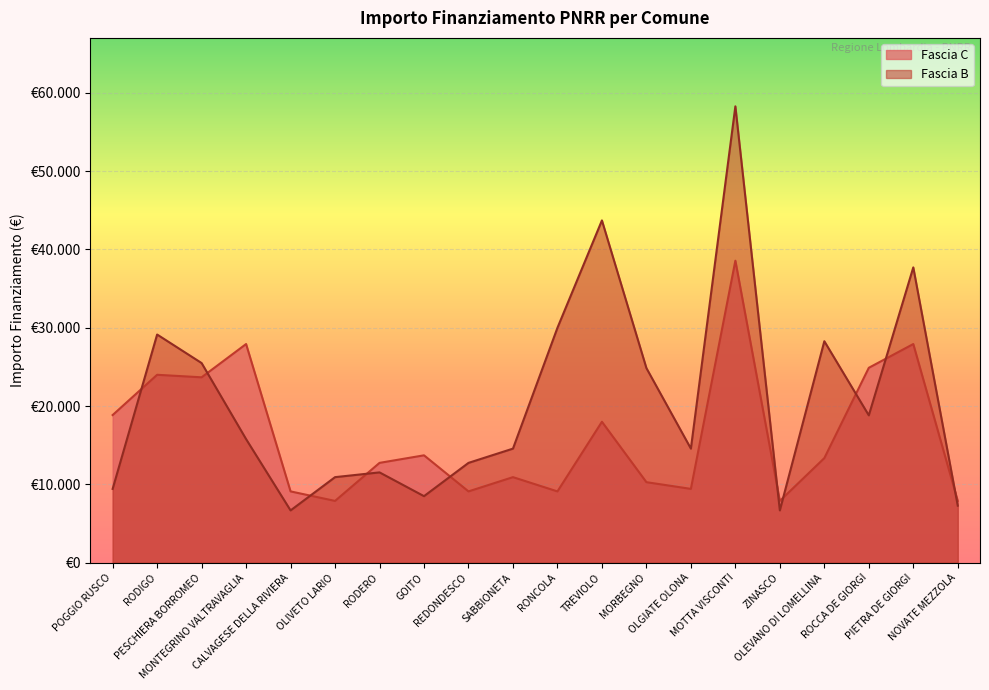

True or false: Fascia C and Fascia B cross at least once.

True